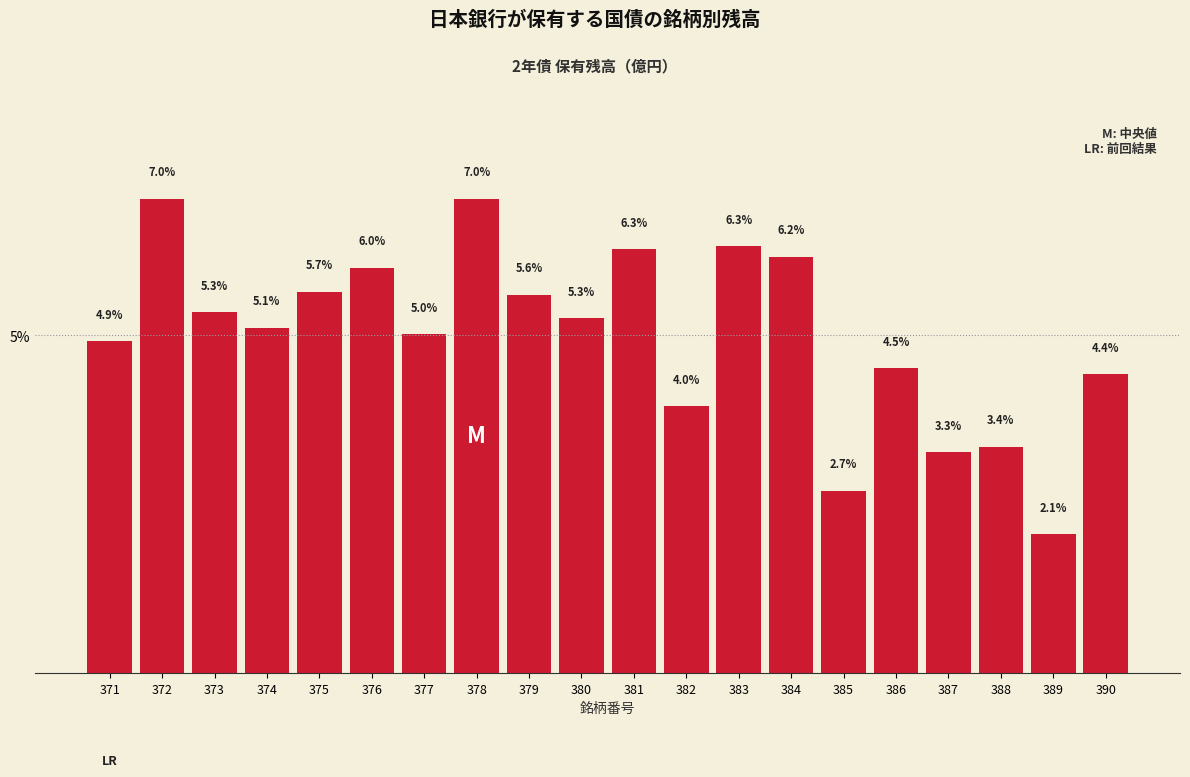

What is the difference between the maximum and minimum values?

5.0